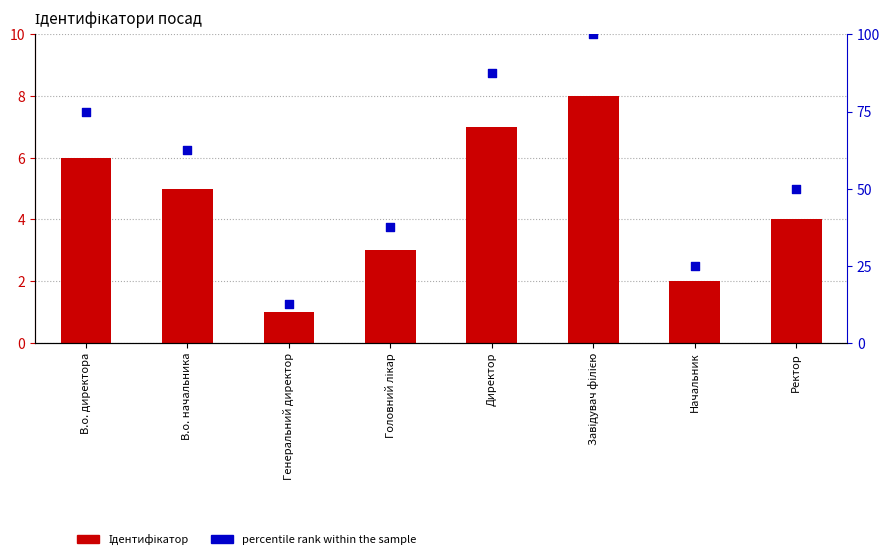

Is the value of Ідентифікатор at Директор greater than the value of percentile rank within the sample at Начальник?

No